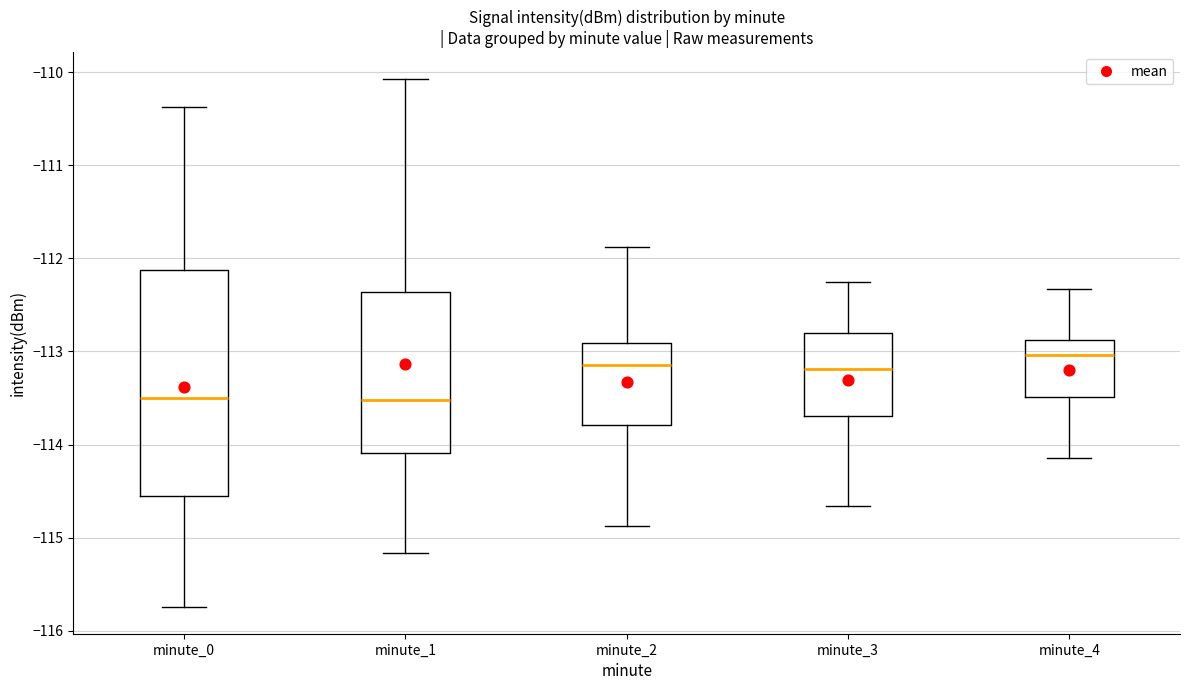

Reading left to right, read every box against the y-axis: the position of its median line, the range the box covers, and the ends of its whiskers. The values are not printed on the chart, so give them approximately, as read against the axis.

minute_0: median -113.5, box -114.6 to -112.1, whiskers -115.7 to -110.4
minute_1: median -113.5, box -114.1 to -112.4, whiskers -115.2 to -110.1
minute_2: median -113.1, box -113.8 to -112.9, whiskers -114.9 to -111.9
minute_3: median -113.2, box -113.7 to -112.8, whiskers -114.7 to -112.3
minute_4: median -113.0, box -113.5 to -112.9, whiskers -114.1 to -112.3